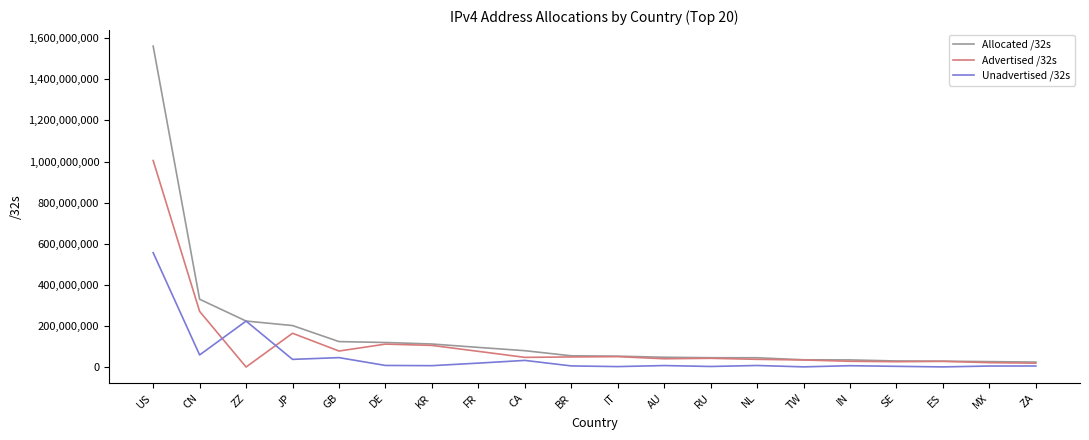

The Advertised /32s series shows 165155408 at KR. True or false?

False